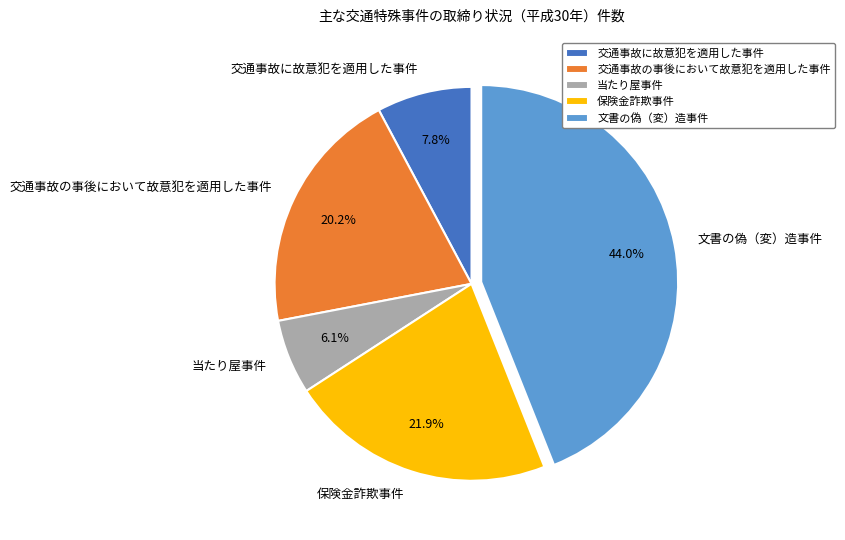

True or false: 保険金詐欺事件 accounts for 22% of the total.

True